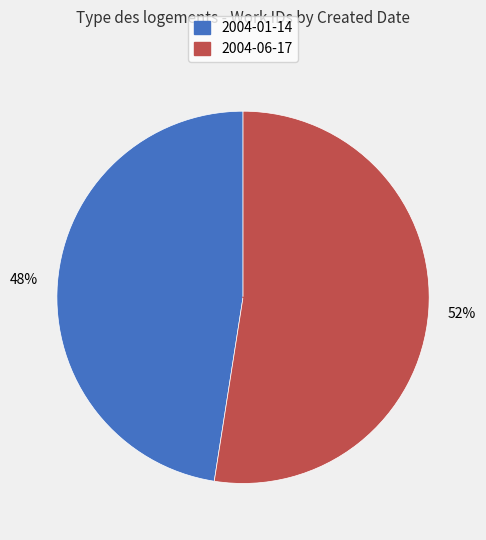

Approximately how many times larger is the value at 2004-06-17 compared to 2004-01-14?

1.1